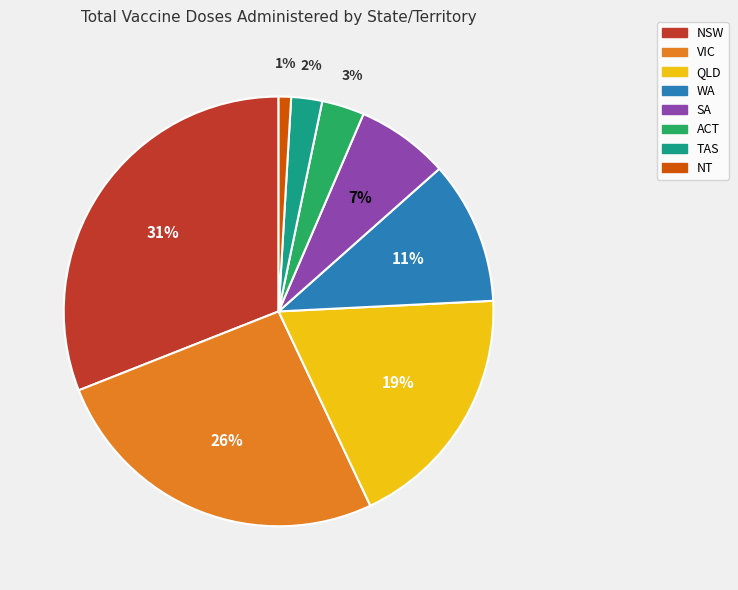

What percentage is the VIC slice, to the nearest percent?

26%